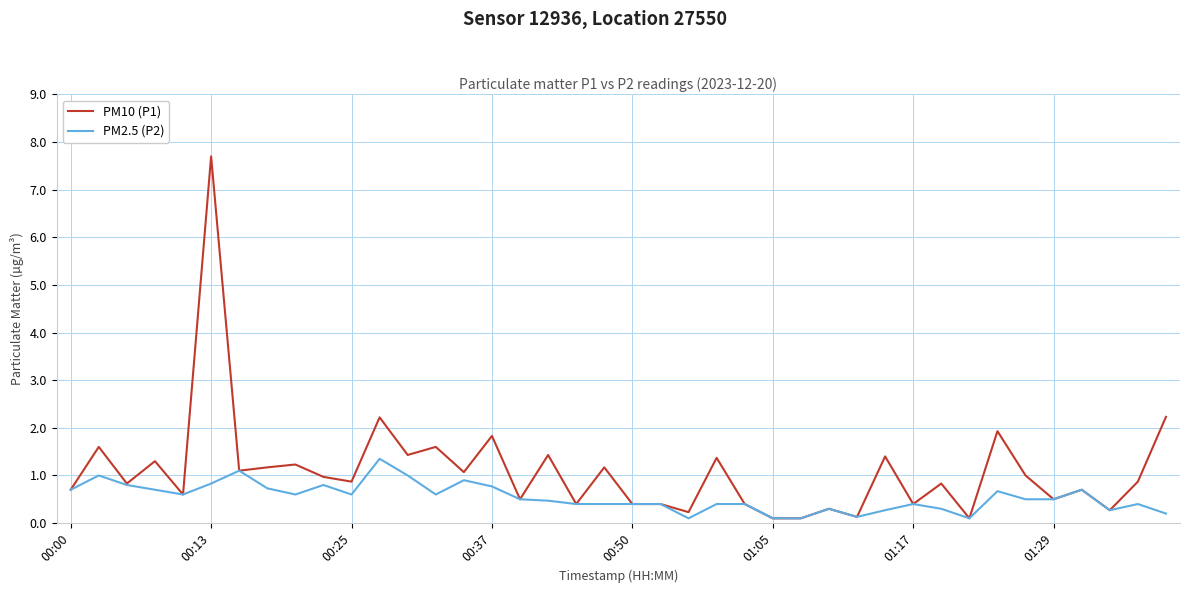

What is the maximum value for PM10 (P1)?

7.7